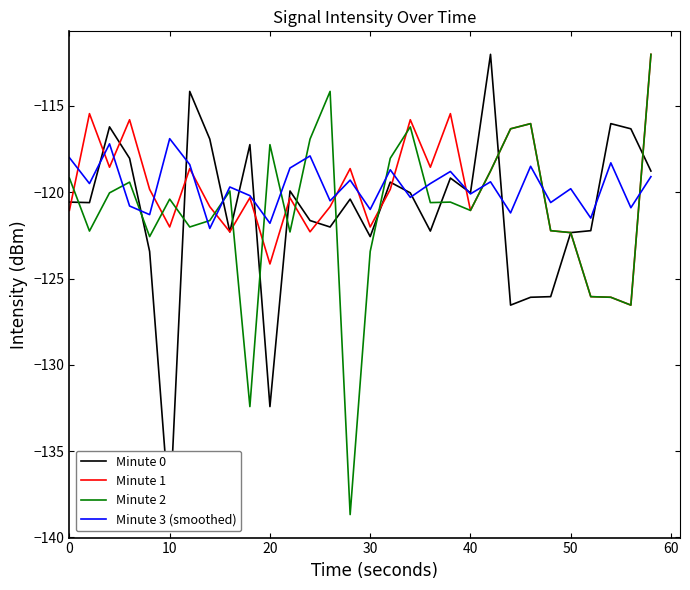

What is the lowest value of the Minute 1 series?

-126.5